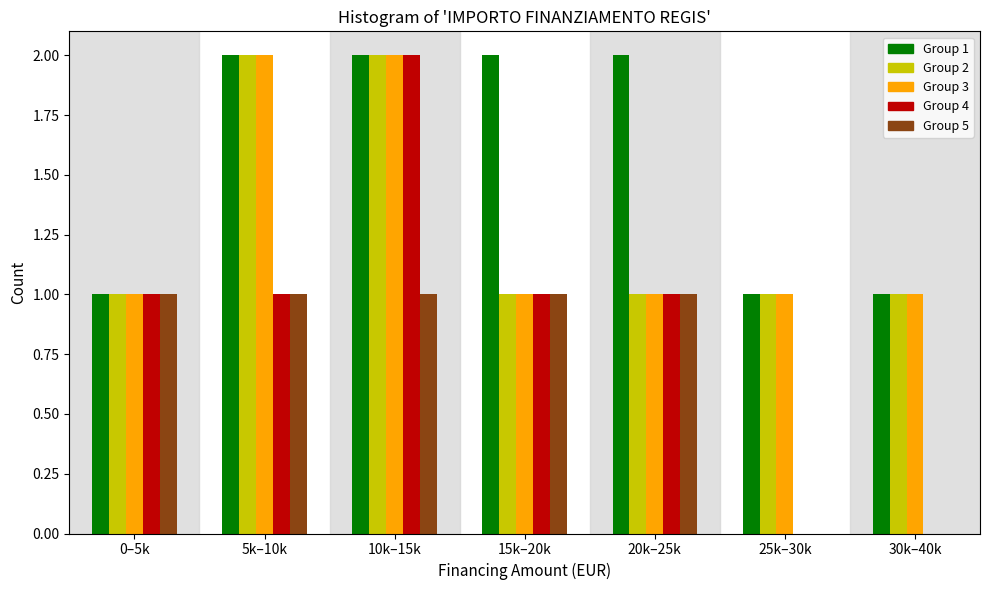

What is the sum of all Group 3 values?

9